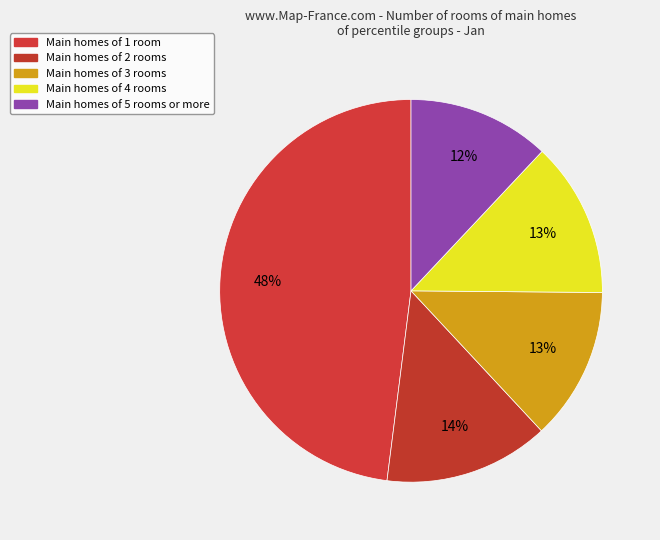

What is the smallest slice in the pie chart?

Main homes of 5 rooms or more